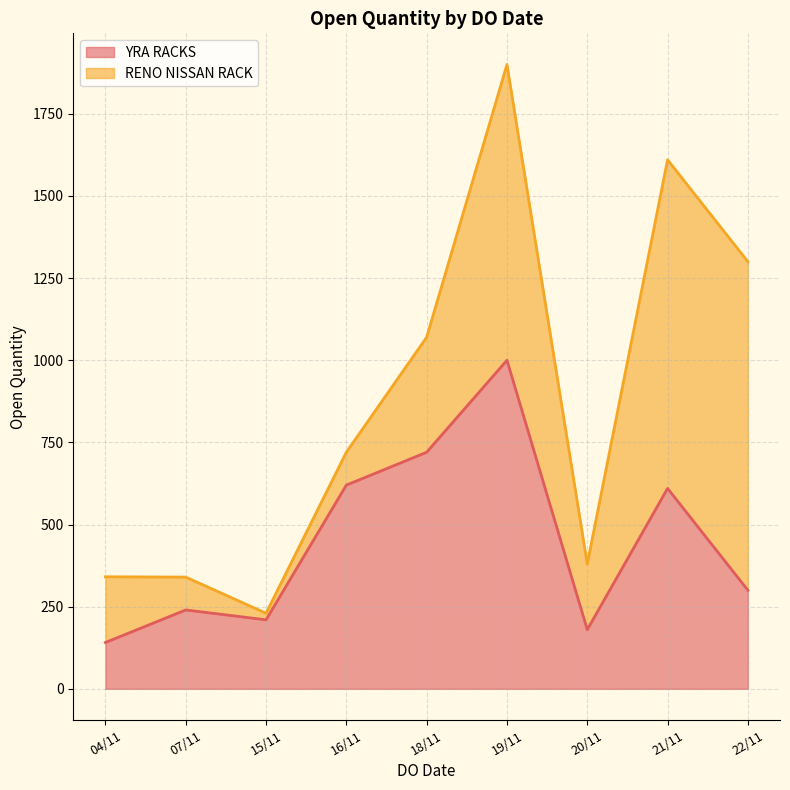

What is the change in value from 04/11 to 15/11?

+69